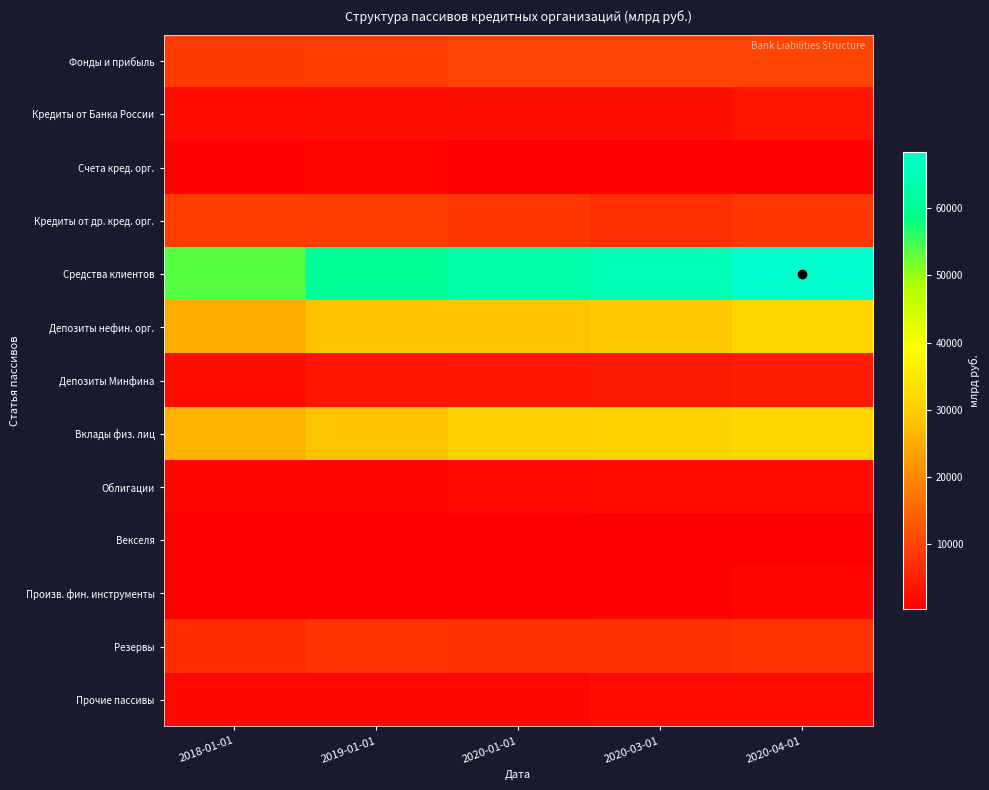

At which category does the chart reach its minimum across all series?

2018-01-01